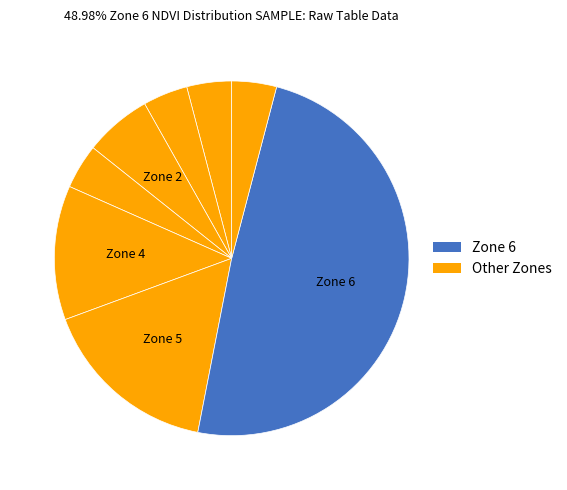

Which slice is the largest?

Zone 6